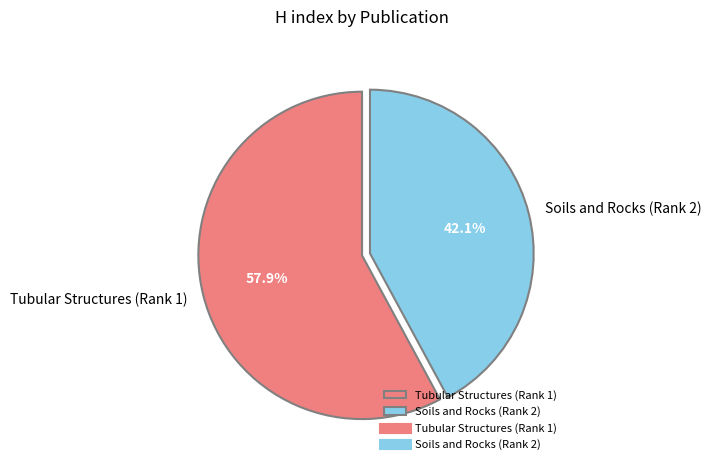

What is the smallest slice in the pie chart?

Soils and Rocks (Rank 2)